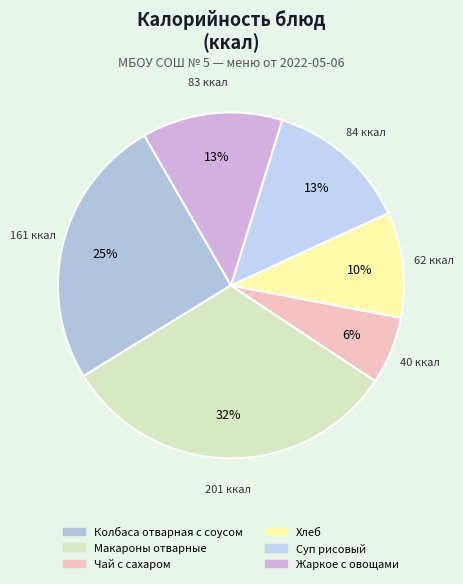

Does Суп рисовый represent more than half of the total?

No